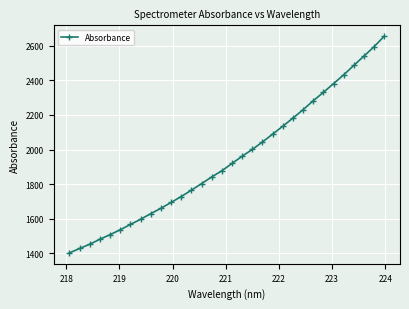

What is the difference between the maximum and minimum values?

1251.8